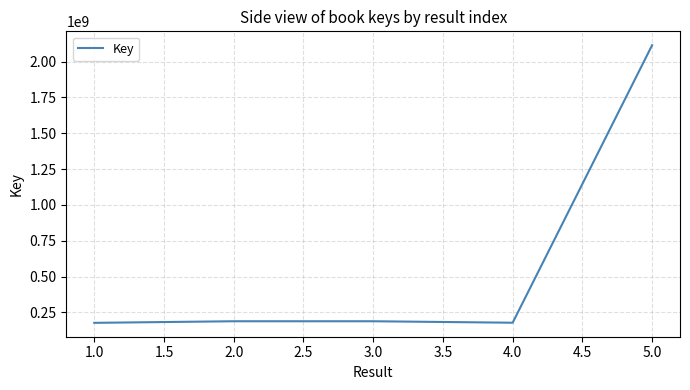

True or false: there are more than 2 points higher than both neighbors.

False